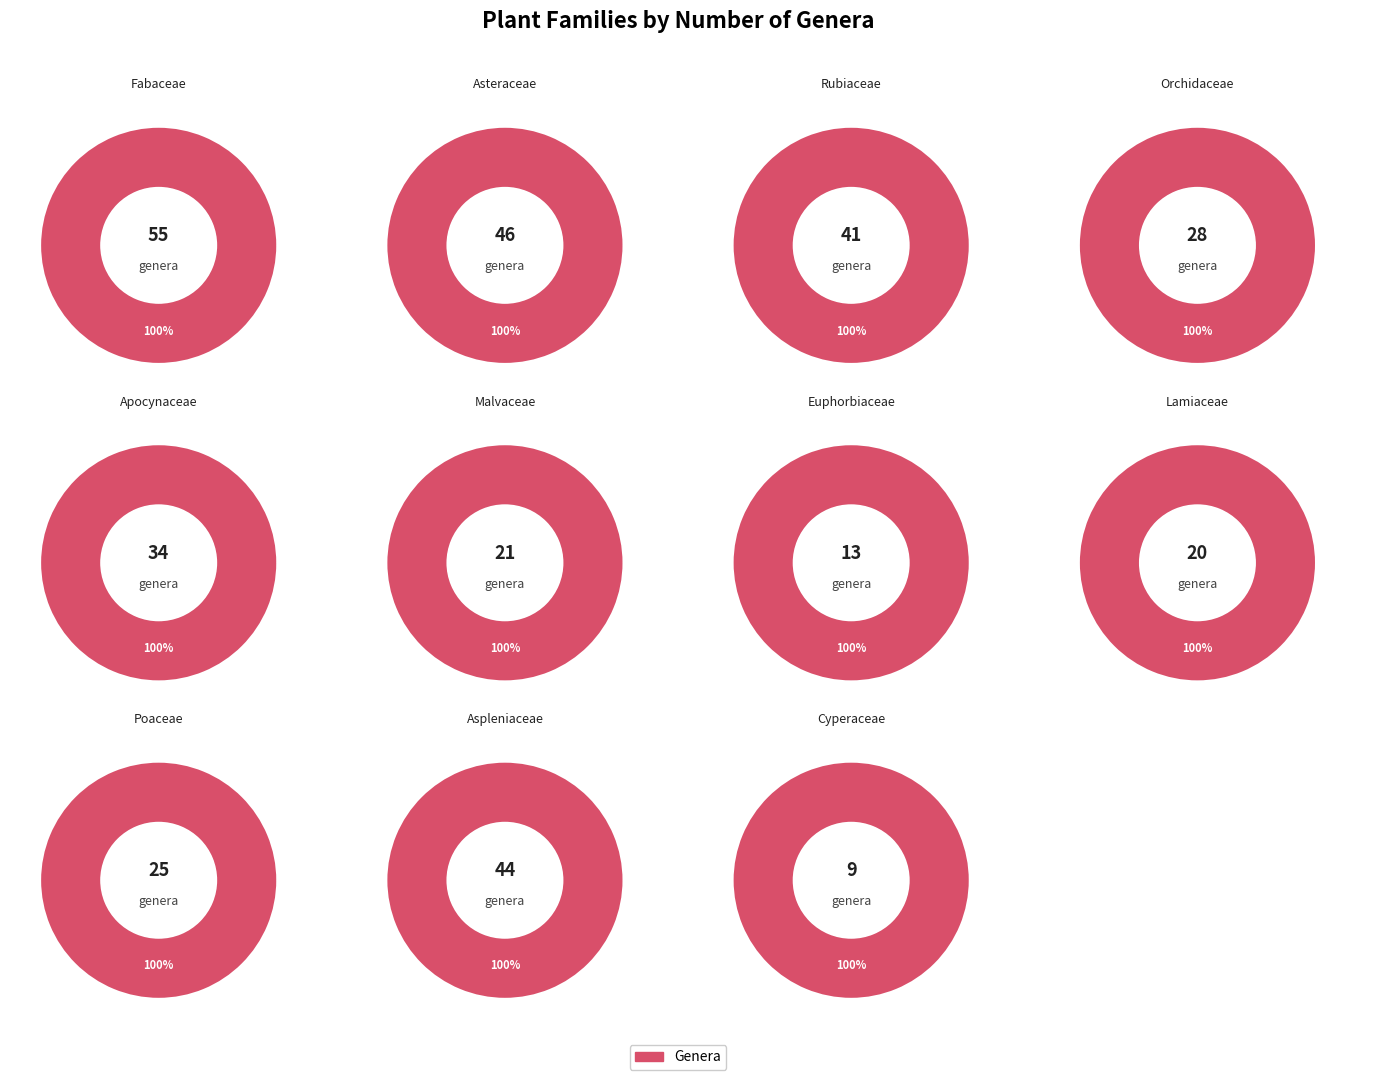

Approximately how many times larger is the value at Orchidaceae compared to Poaceae?

1.1